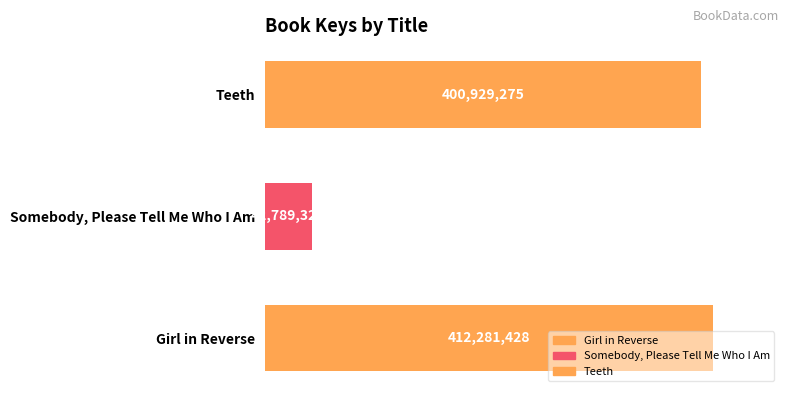

List the labels in order of value, smallest first.

Somebody, Please Tell Me Who I Am, Teeth, Girl in Reverse